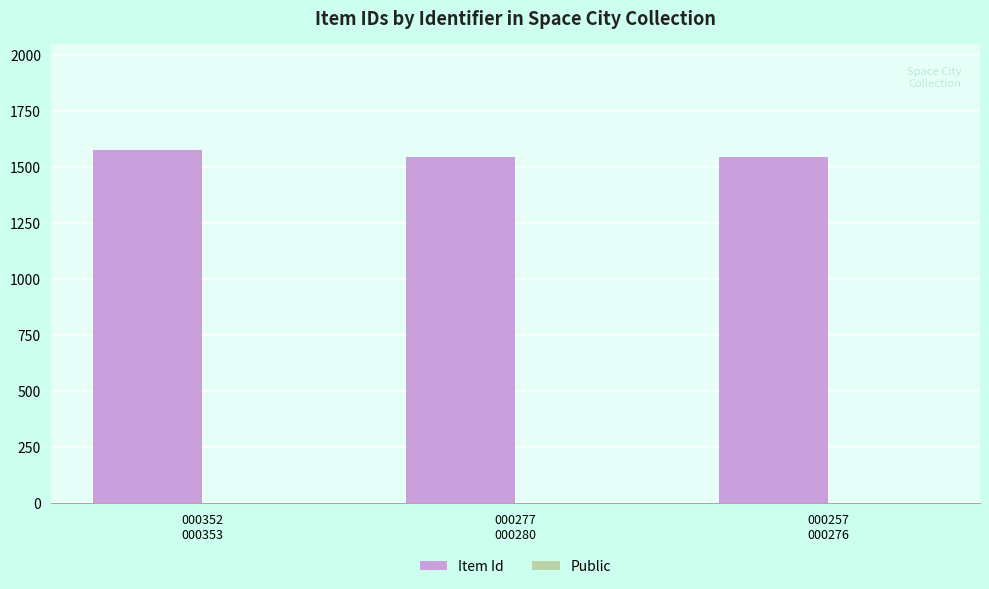

What is the spread (max minus min) of values at 000277
000280?

1544